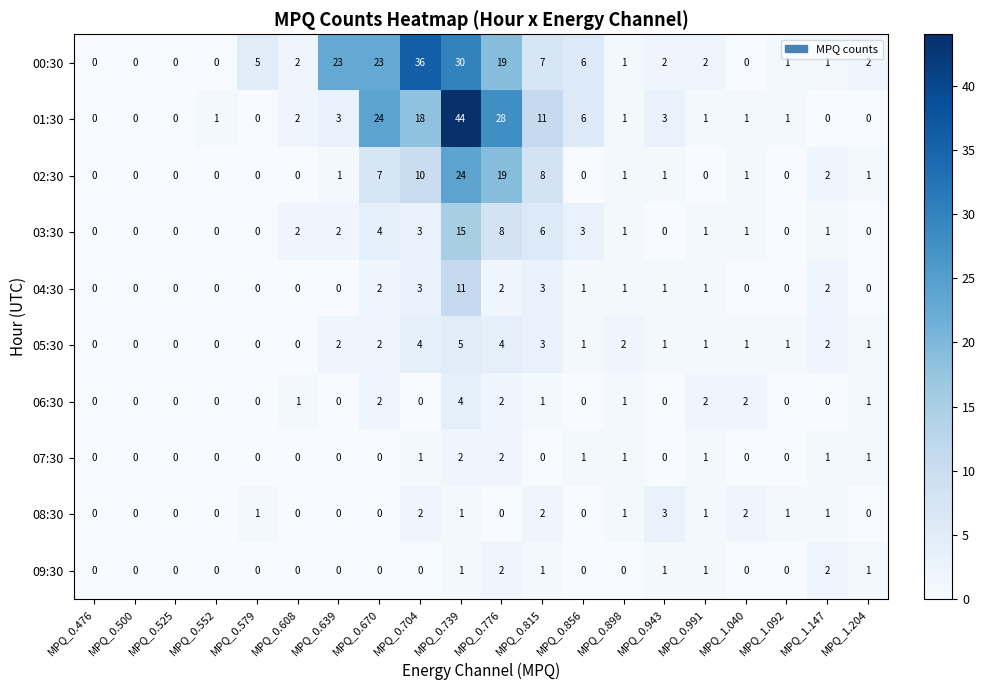

How many distinct data groups are displayed?

10